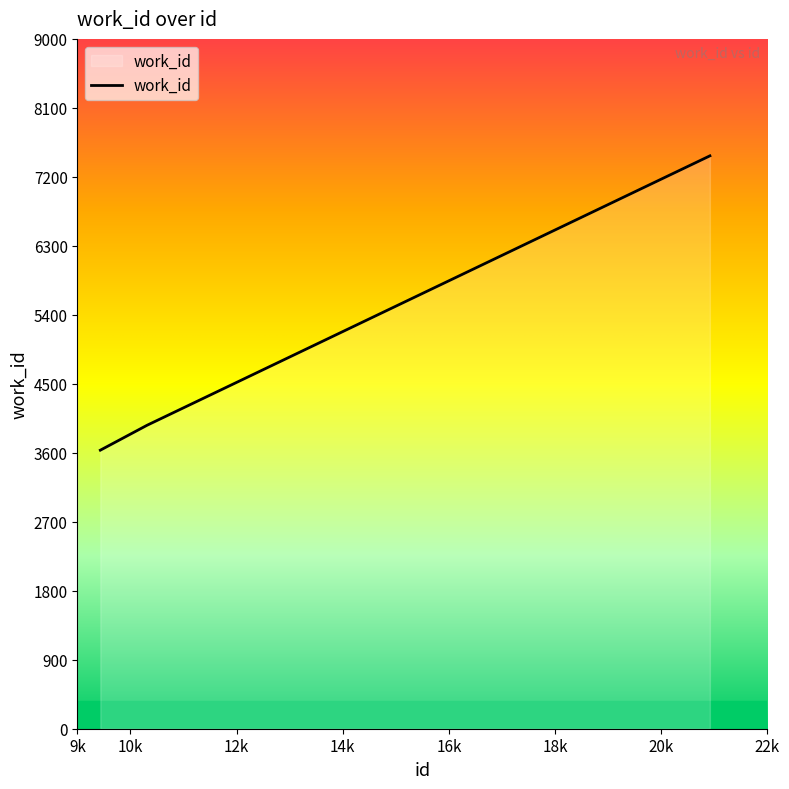

What is the difference between the maximum and second lowest values?

3515